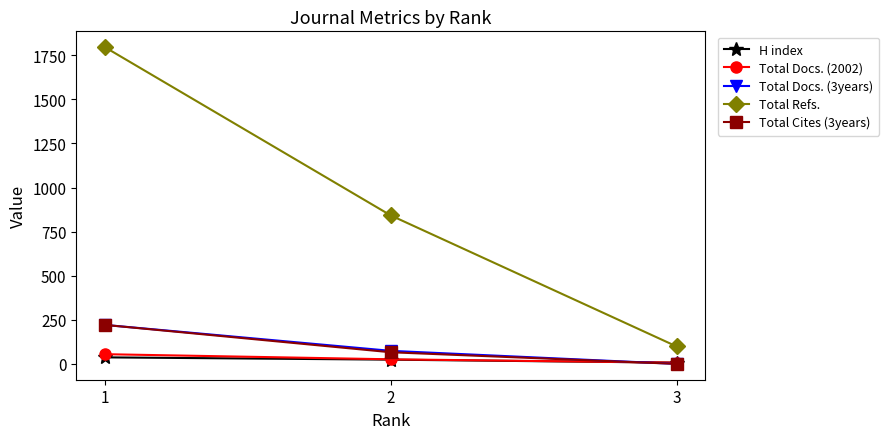

Is the value of Total Docs. (3years) at 2 greater than the value of Total Cites (3years) at 1?

No